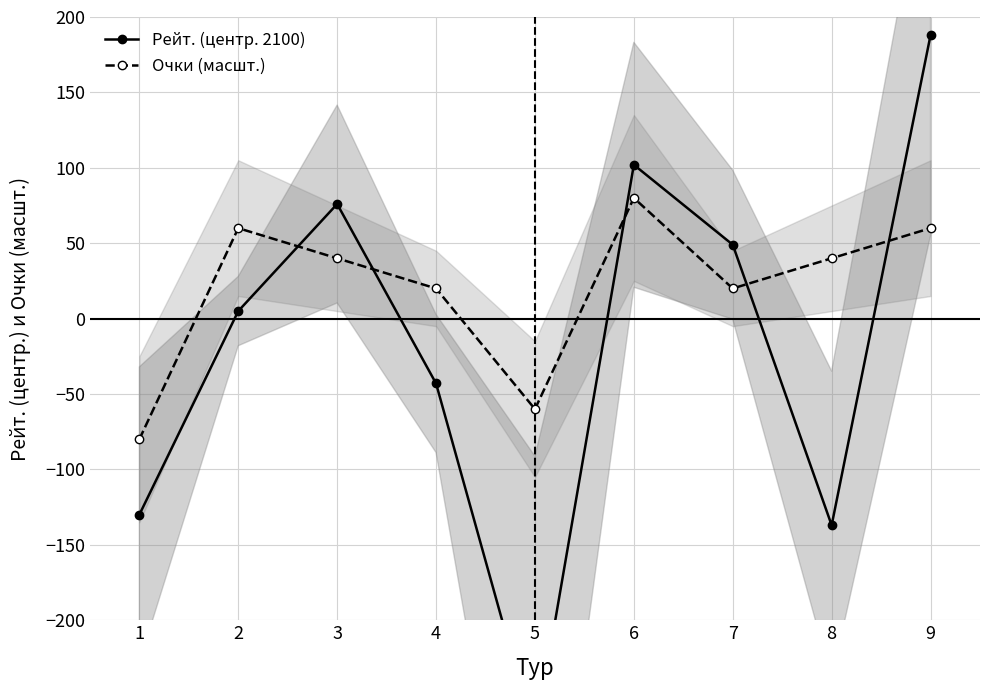

How many data points in Очки (масшт.) are less than 40?

4